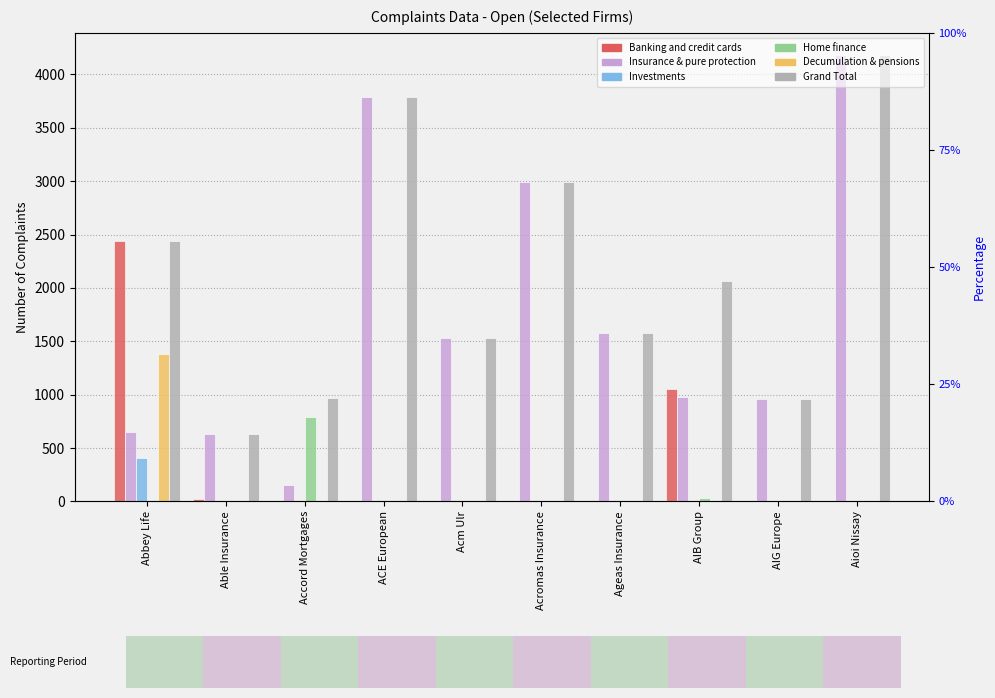

Which label corresponds to the smallest value in the chart?

Accord Mortgages